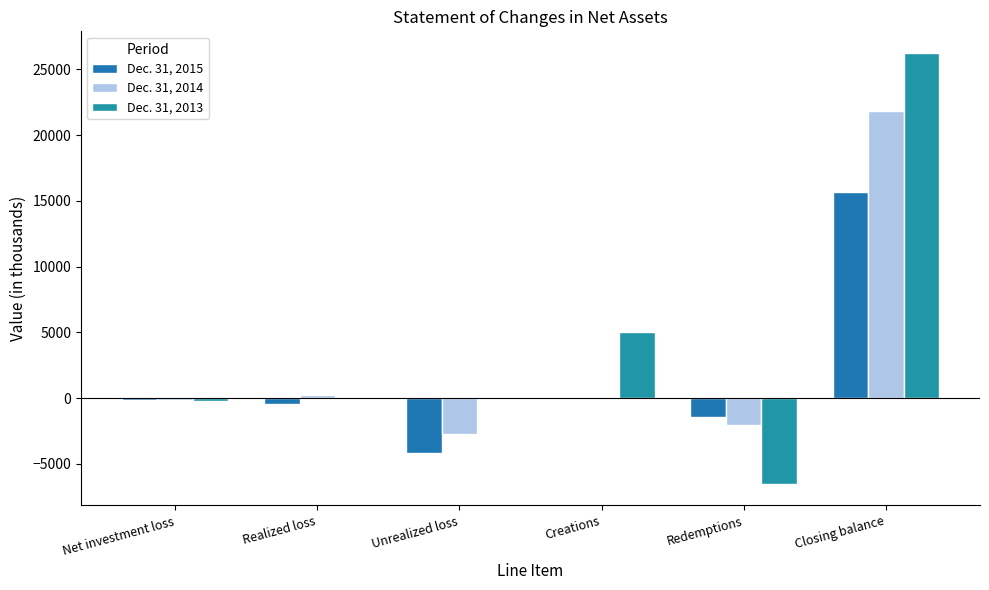

Reading right to left, list all the values displayed in this chart.

Dec. 31, 2015: 15663	-1432	0	-4193	-447	-117
Dec. 31, 2014: 21852	-2064	0	-2767	200	-156
Dec. 31, 2013: 26252	-6534	5041	0	0	-199